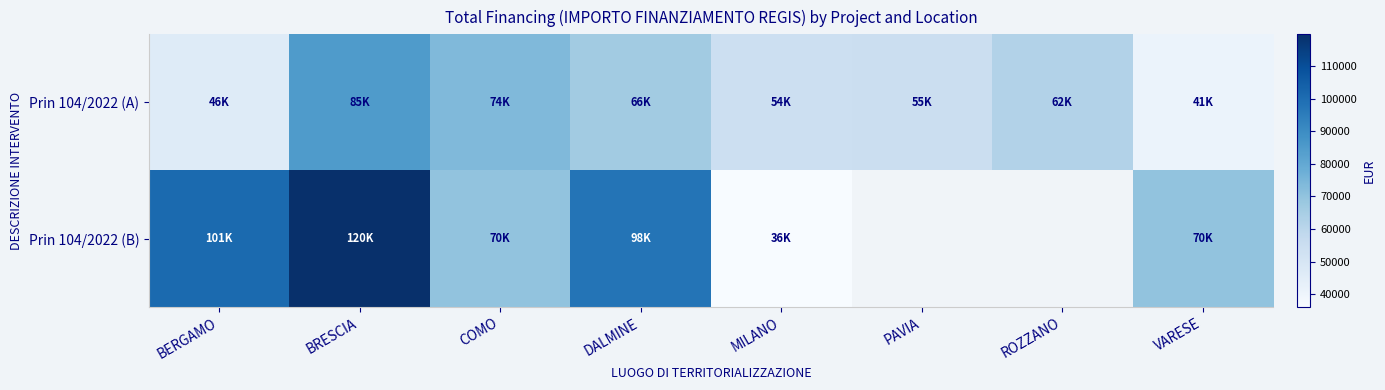

What is the maximum value for Prin 104/2022 (B)?

119783.4